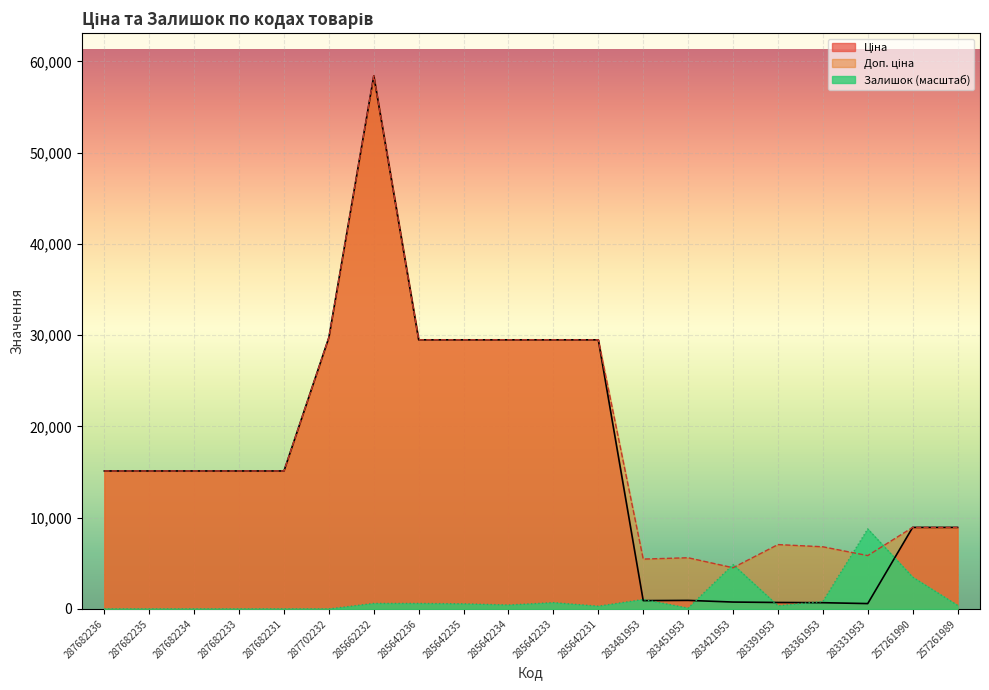

List the series in order of their peak value, highest first.

Ціна, Доп. ціна, Залишок